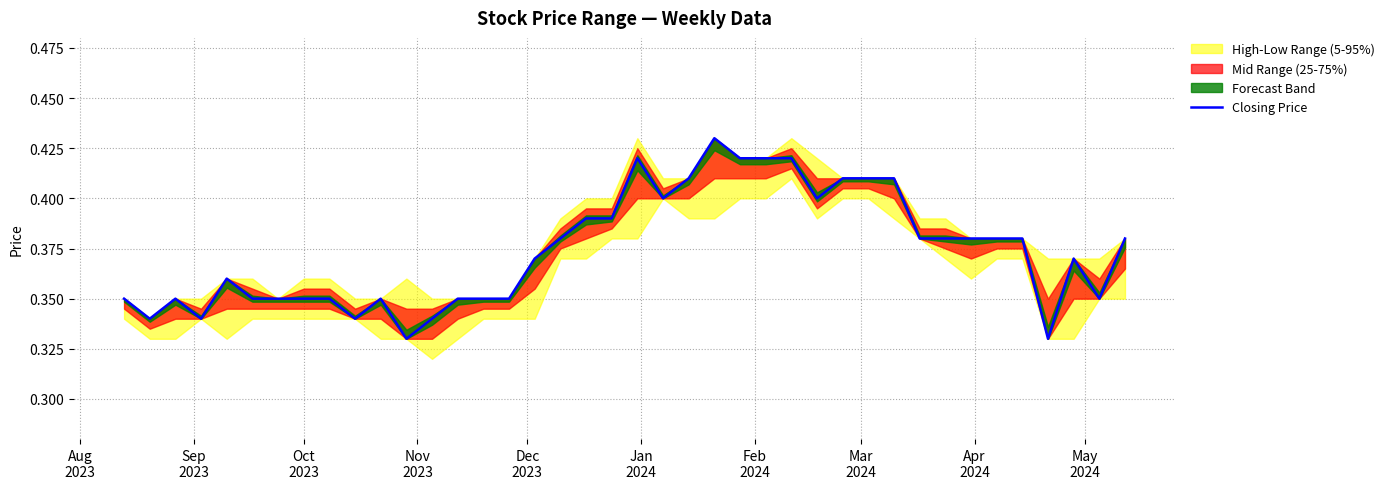

Reading left to right, what are all the values shown in this chart?

0.3	0.3	0.3	0.3	0.4	0.3	0.3	0.3	0.3	0.3	0.3	0.3	0.3	0.3	0.3	0.3	0.4	0.4	0.4	0.4	0.4	0.4	0.4	0.4	0.4	0.4	0.4	0.4	0.4	0.4	0.4	0.4	0.4	0.4	0.4	0.4	0.3	0.4	0.3	0.4